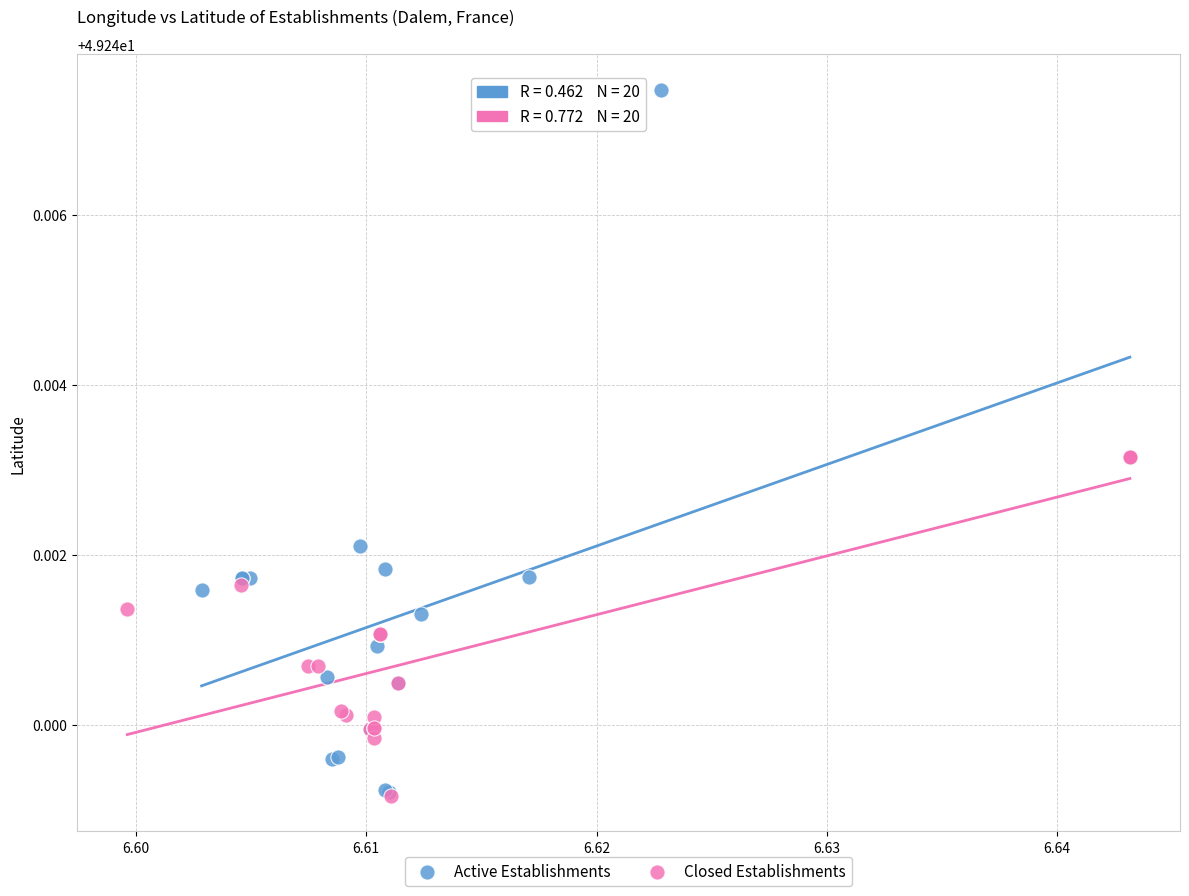

Which series contains the highest Y value?

Active Establishments